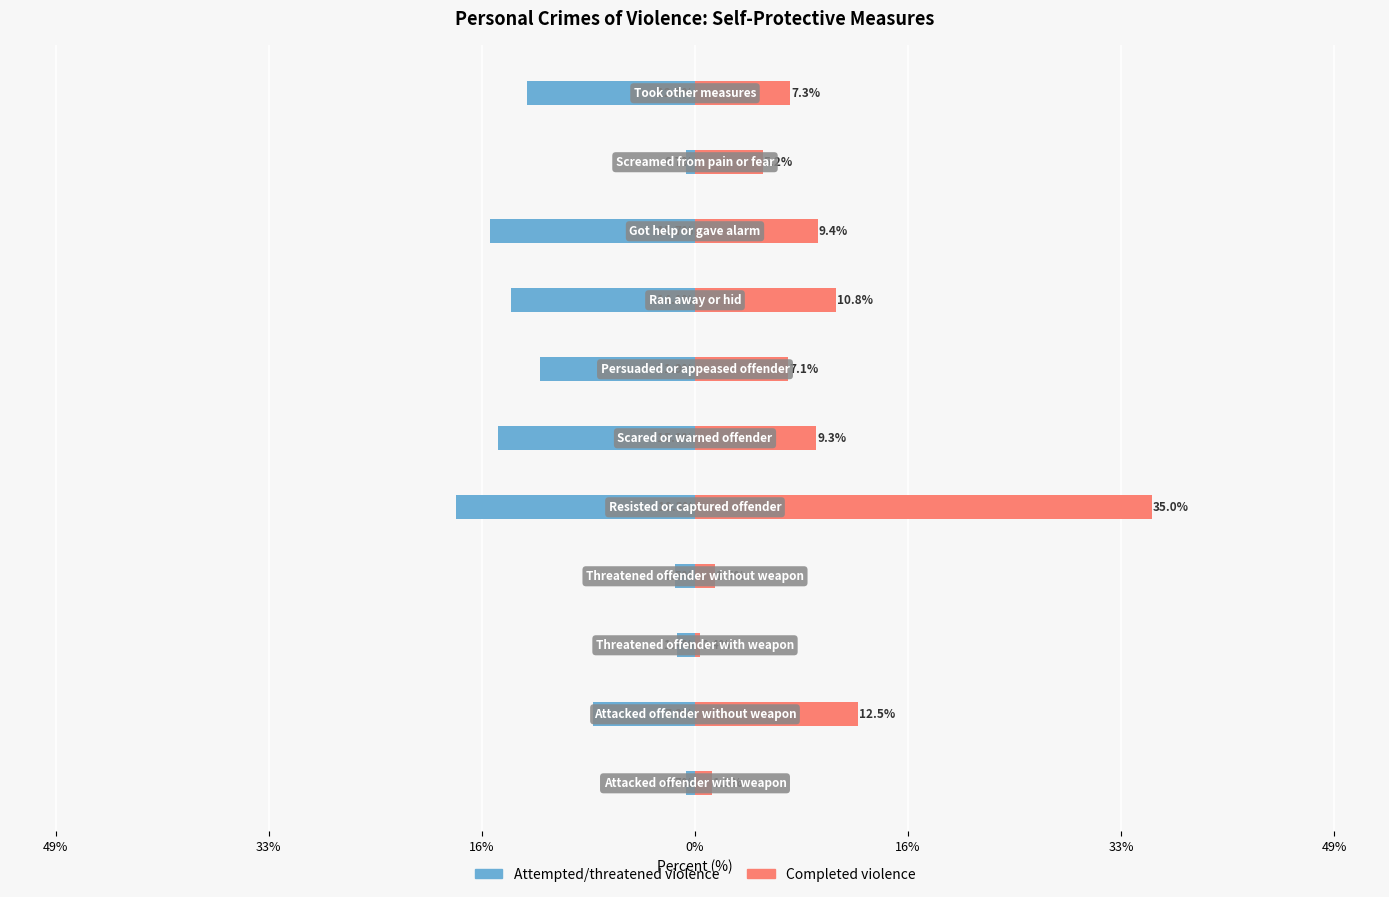

How many data points in Completed violence are less than 7?

4